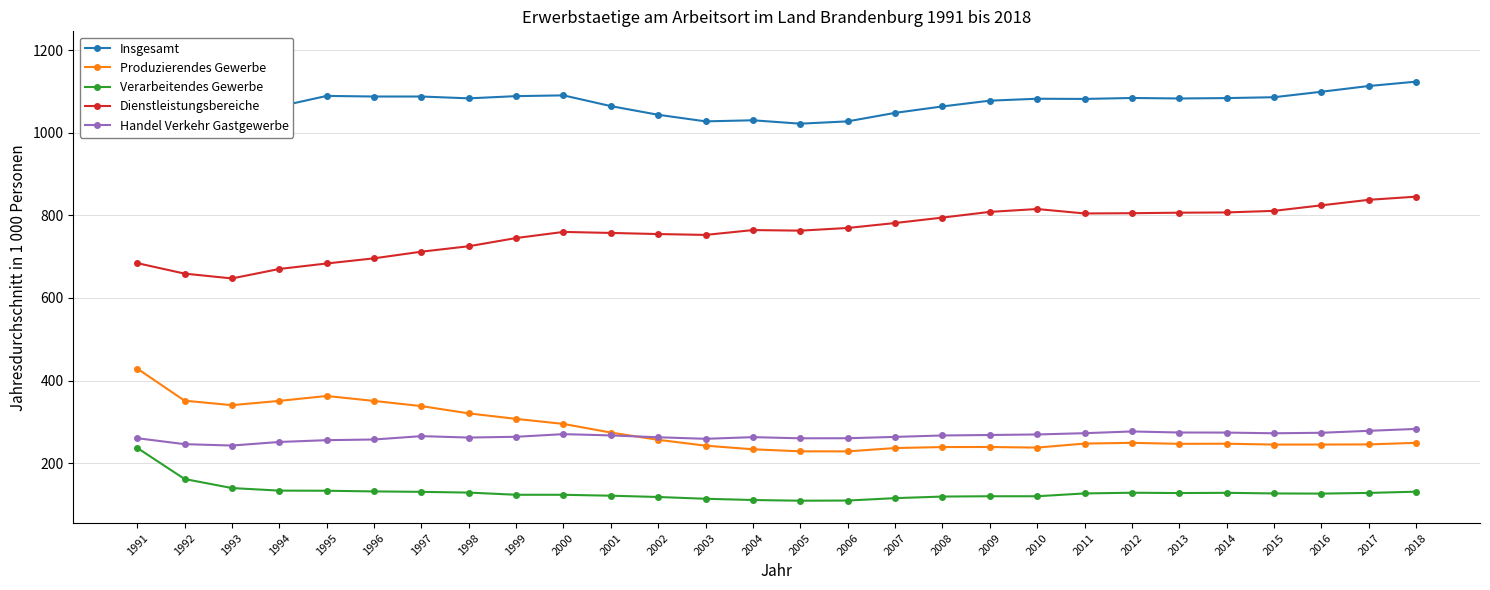

True or false: Produzierendes Gewerbe and Dienstleistungsbereiche cross at least once.

False